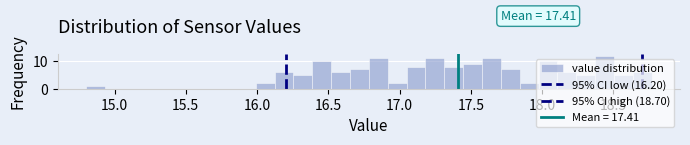

Around what value on the x-axis is the tallest bar? Give the approximate position of its centre, as read against the axis.

18.45